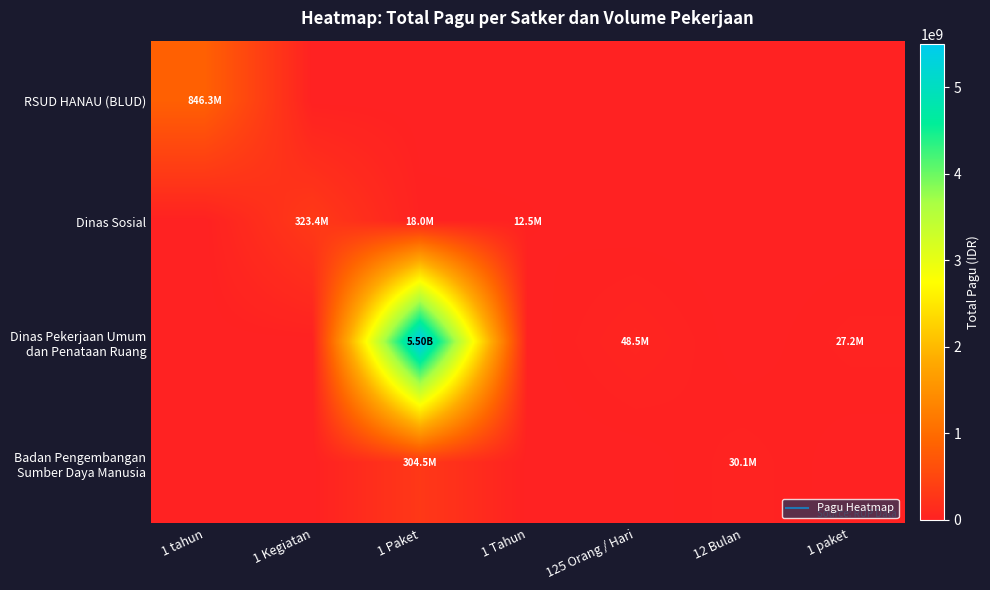

What is the total value across all series at 1 paket?

27200000